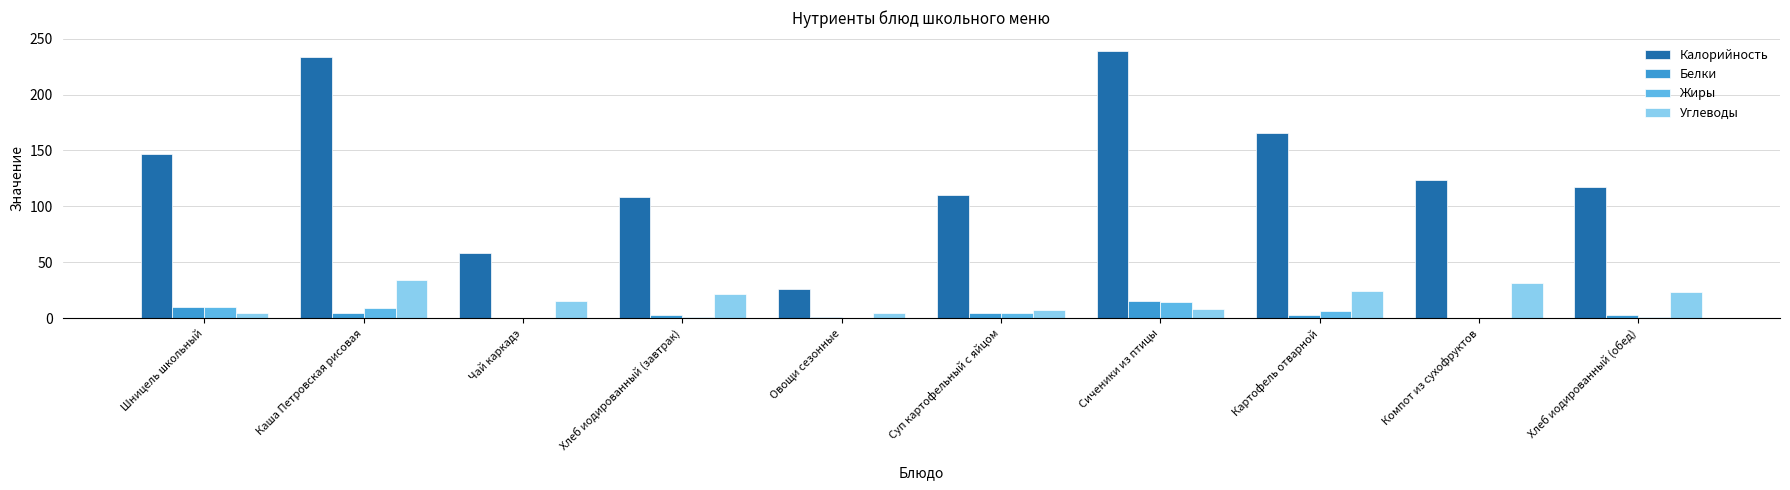

Does the chart contain stacked bars?

No